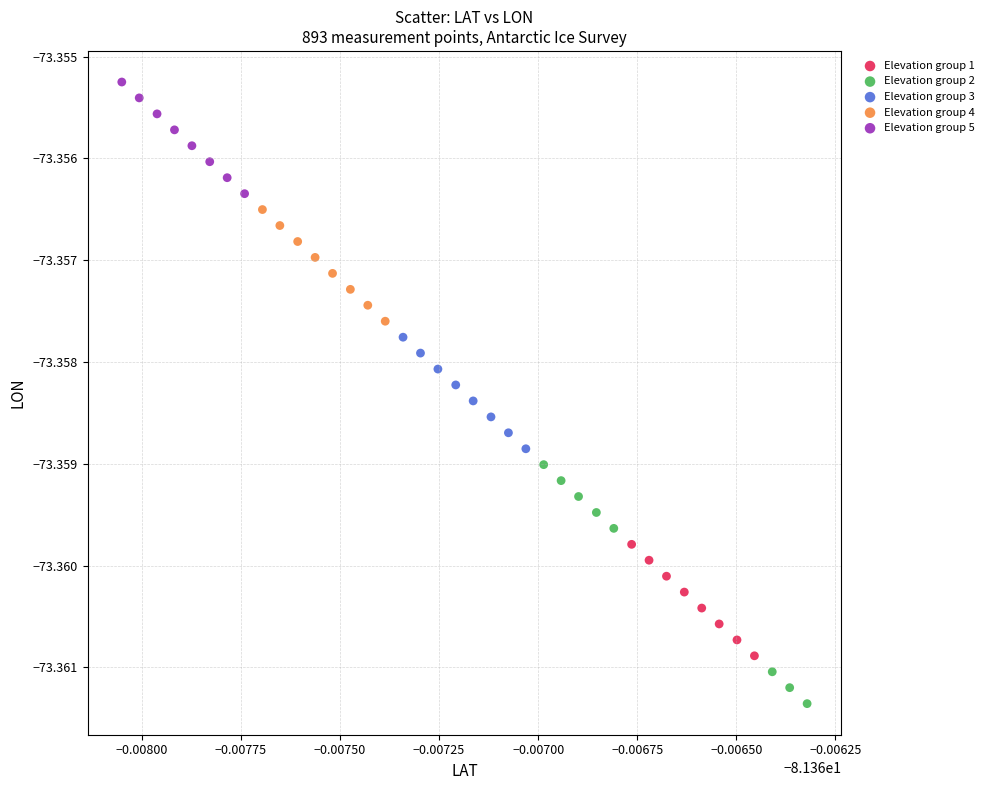

Which series reaches the minimum Y coordinate?

Elevation group 2